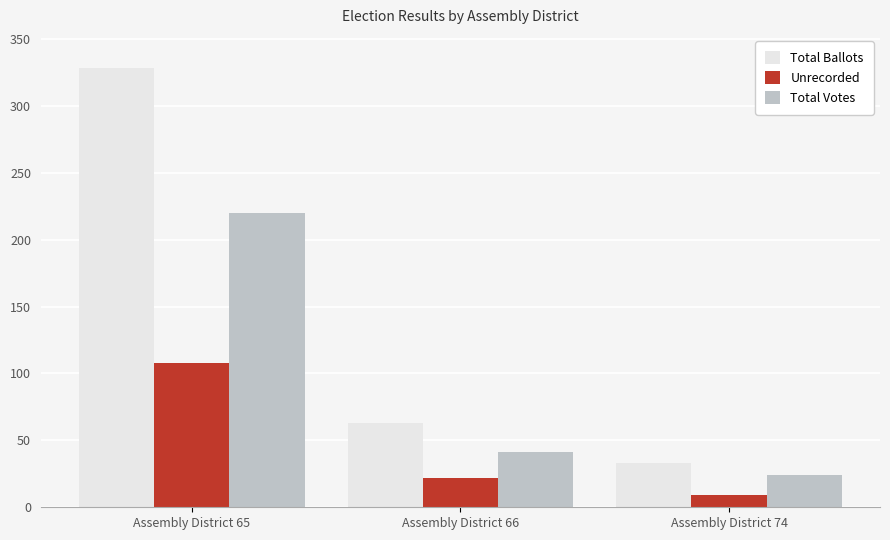

Where is Unrecorded nearest to the value 58?

Assembly District 66